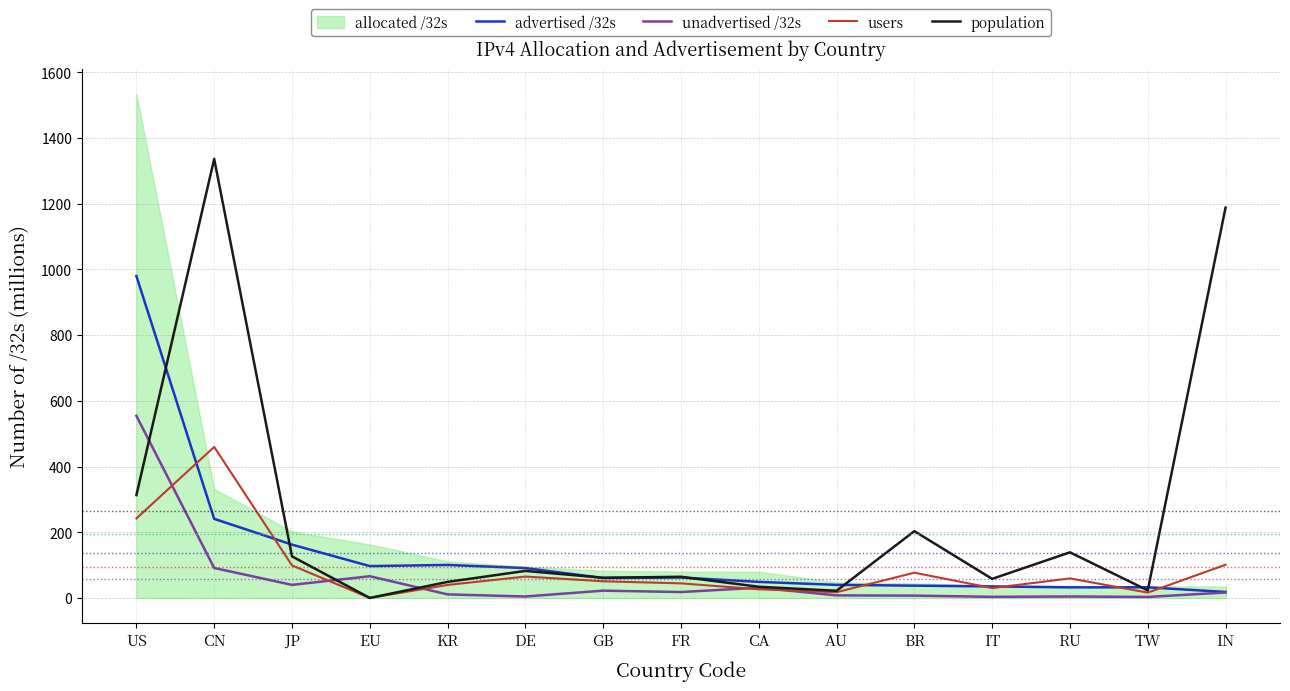

How many interior local peaks does the users series have?

4